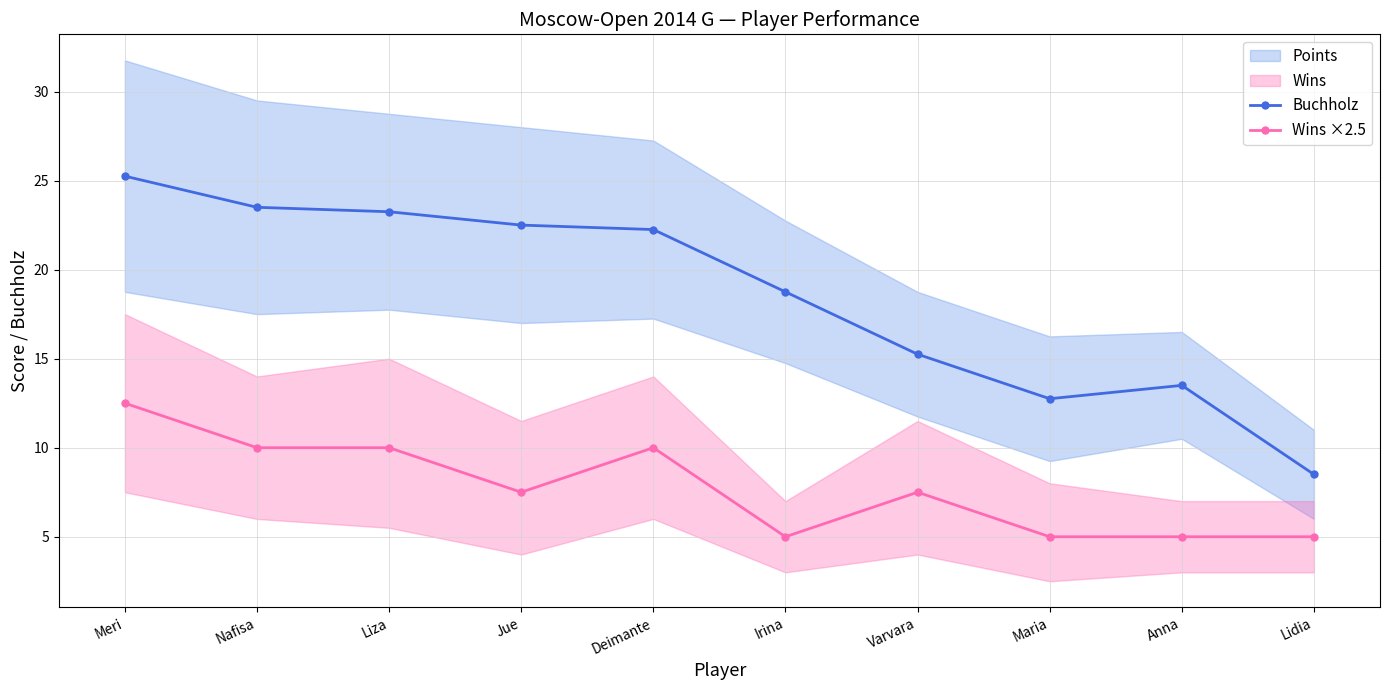

Rank the categories by Wins ×2.5 value from highest to lowest.

Meri, Nafisa, Liza, Deimante, Jue, Varvara, Irina, Maria, Anna, Lidia